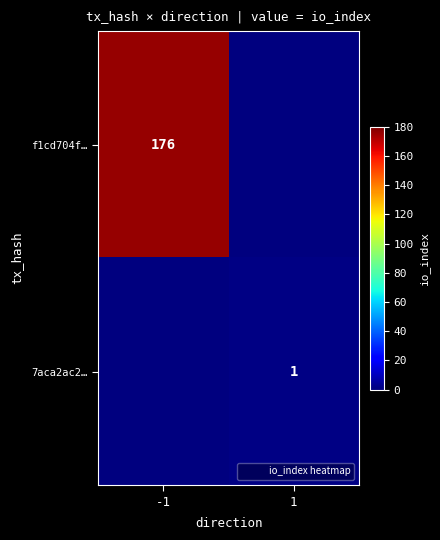

The 7aca2ac2… series shows 1 at 1. True or false?

True